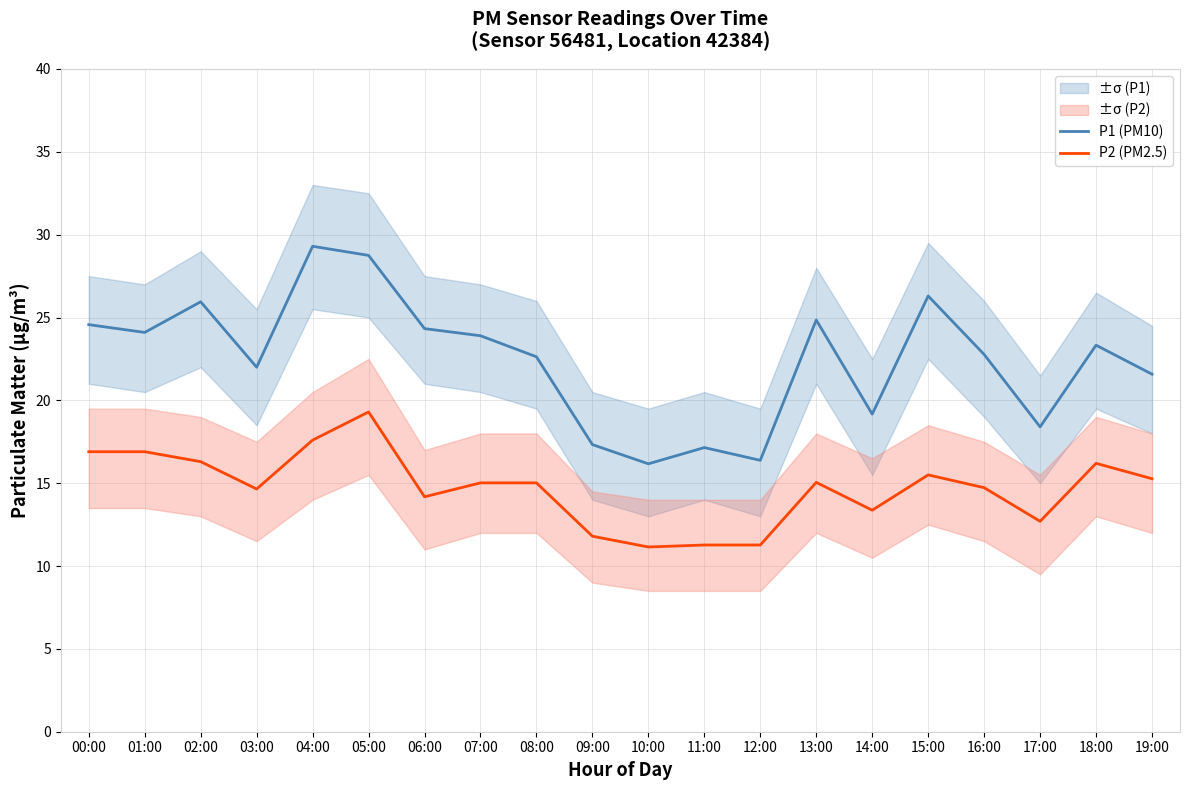

Which label corresponds to the smallest value in the chart?

10:00